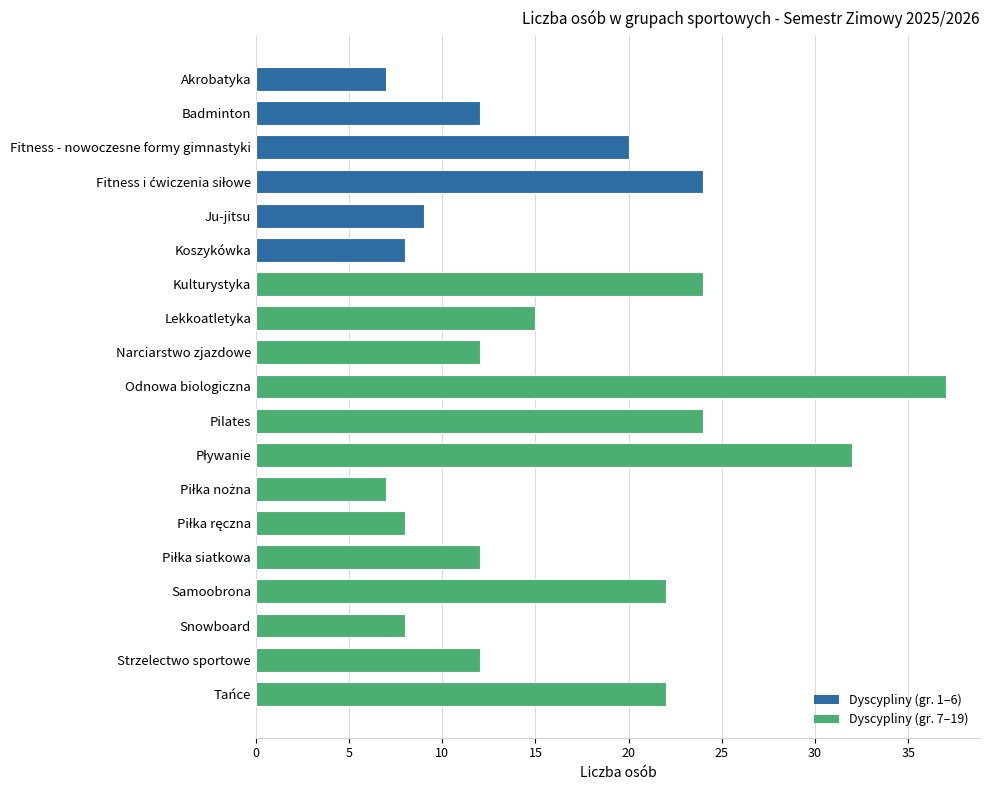

What is the difference between the maximum and minimum values?

30